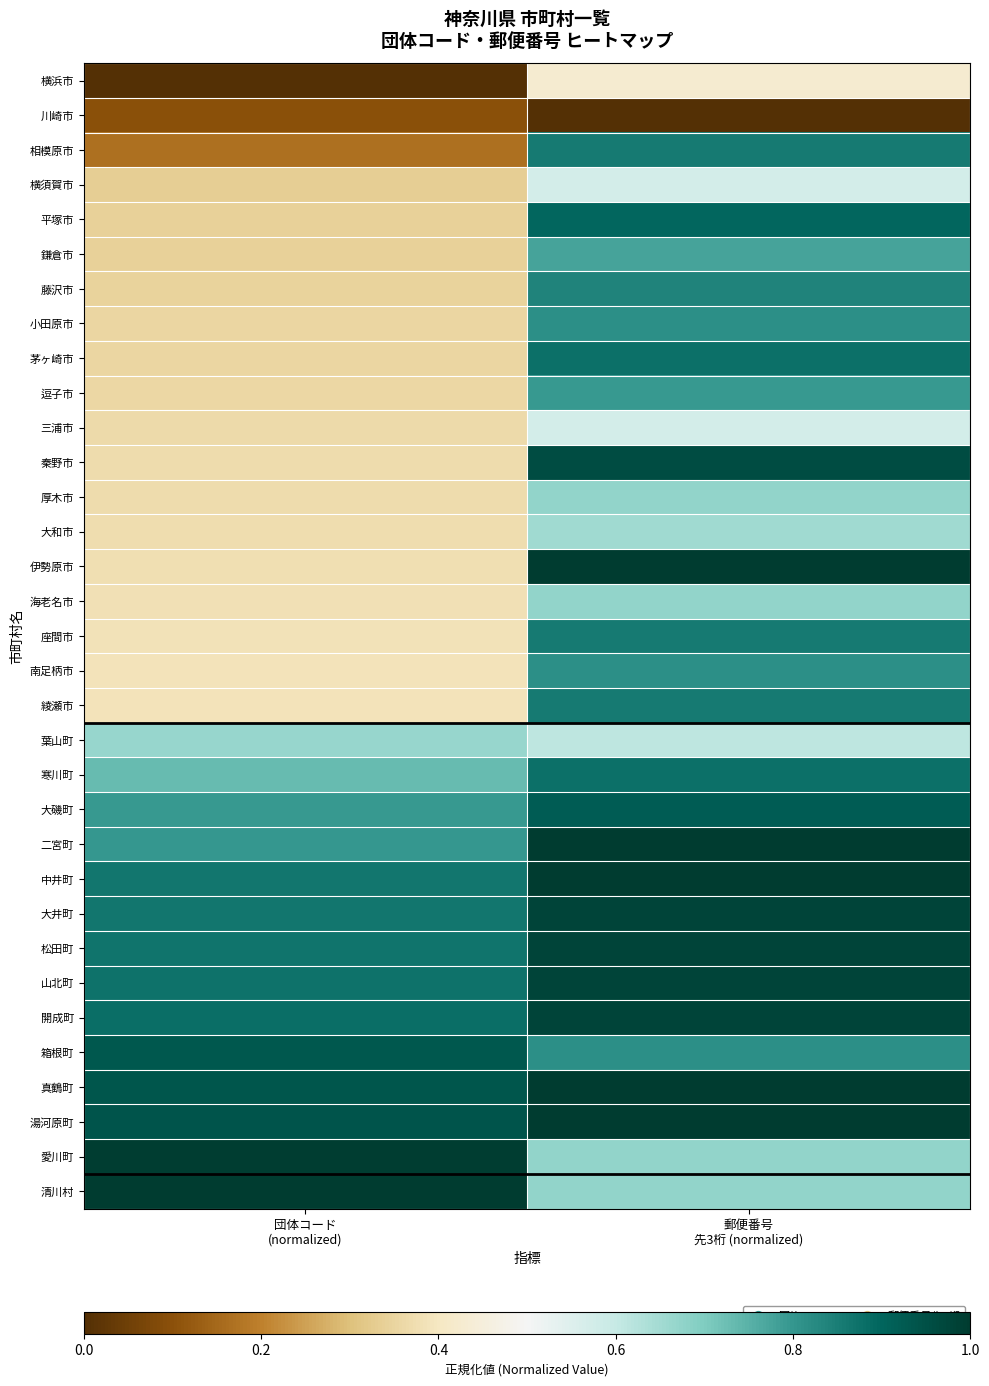

Reading left to right, what are all the values shown in this chart?

横浜市: 団体コード
(normalized)=0.0	郵便番号
先3桁 (normalized)=0.4
川崎市: 団体コード
(normalized)=0.1	郵便番号
先3桁 (normalized)=0.0
相模原市: 団体コード
(normalized)=0.2	郵便番号
先3桁 (normalized)=0.9
横須賀市: 団体コード
(normalized)=0.3	郵便番号
先3桁 (normalized)=0.6
平塚市: 団体コード
(normalized)=0.3	郵便番号
先3桁 (normalized)=0.9
鎌倉市: 団体コード
(normalized)=0.3	郵便番号
先3桁 (normalized)=0.8
藤沢市: 団体コード
(normalized)=0.3	郵便番号
先3桁 (normalized)=0.8
小田原市: 団体コード
(normalized)=0.4	郵便番号
先3桁 (normalized)=0.8
茅ヶ崎市: 団体コード
(normalized)=0.4	郵便番号
先3桁 (normalized)=0.9
逗子市: 団体コード
(normalized)=0.4	郵便番号
先3桁 (normalized)=0.8
三浦市: 団体コード
(normalized)=0.4	郵便番号
先3桁 (normalized)=0.6
秦野市: 団体コード
(normalized)=0.4	郵便番号
先3桁 (normalized)=1.0
厚木市: 団体コード
(normalized)=0.4	郵便番号
先3桁 (normalized)=0.7
大和市: 団体コード
(normalized)=0.4	郵便番号
先3桁 (normalized)=0.7
伊勢原市: 団体コード
(normalized)=0.4	郵便番号
先3桁 (normalized)=1.0
海老名市: 団体コード
(normalized)=0.4	郵便番号
先3桁 (normalized)=0.7
座間市: 団体コード
(normalized)=0.4	郵便番号
先3桁 (normalized)=0.9
南足柄市: 団体コード
(normalized)=0.4	郵便番号
先3桁 (normalized)=0.8
綾瀬市: 団体コード
(normalized)=0.4	郵便番号
先3桁 (normalized)=0.9
葉山町: 団体コード
(normalized)=0.7	郵便番号
先3桁 (normalized)=0.6
寒川町: 団体コード
(normalized)=0.7	郵便番号
先3桁 (normalized)=0.9
大磯町: 団体コード
(normalized)=0.8	郵便番号
先3桁 (normalized)=0.9
二宮町: 団体コード
(normalized)=0.8	郵便番号
先3桁 (normalized)=1.0
中井町: 団体コード
(normalized)=0.9	郵便番号
先3桁 (normalized)=1.0
大井町: 団体コード
(normalized)=0.9	郵便番号
先3桁 (normalized)=1.0
松田町: 団体コード
(normalized)=0.9	郵便番号
先3桁 (normalized)=1.0
山北町: 団体コード
(normalized)=0.9	郵便番号
先3桁 (normalized)=1.0
開成町: 団体コード
(normalized)=0.9	郵便番号
先3桁 (normalized)=1.0
箱根町: 団体コード
(normalized)=0.9	郵便番号
先3桁 (normalized)=0.8
真鶴町: 団体コード
(normalized)=0.9	郵便番号
先3桁 (normalized)=1.0
湯河原町: 団体コード
(normalized)=0.9	郵便番号
先3桁 (normalized)=1.0
愛川町: 団体コード
(normalized)=1.0	郵便番号
先3桁 (normalized)=0.7
清川村: 団体コード
(normalized)=1.0	郵便番号
先3桁 (normalized)=0.7